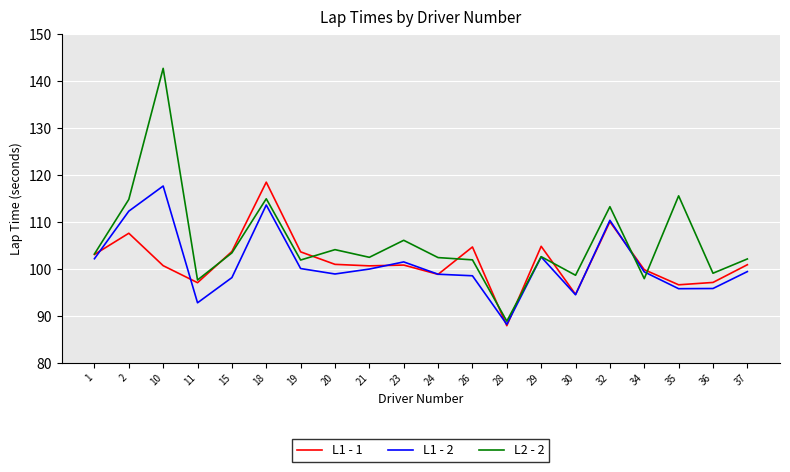

Is it true that L1 - 1 equals 153.9 at 37?

False